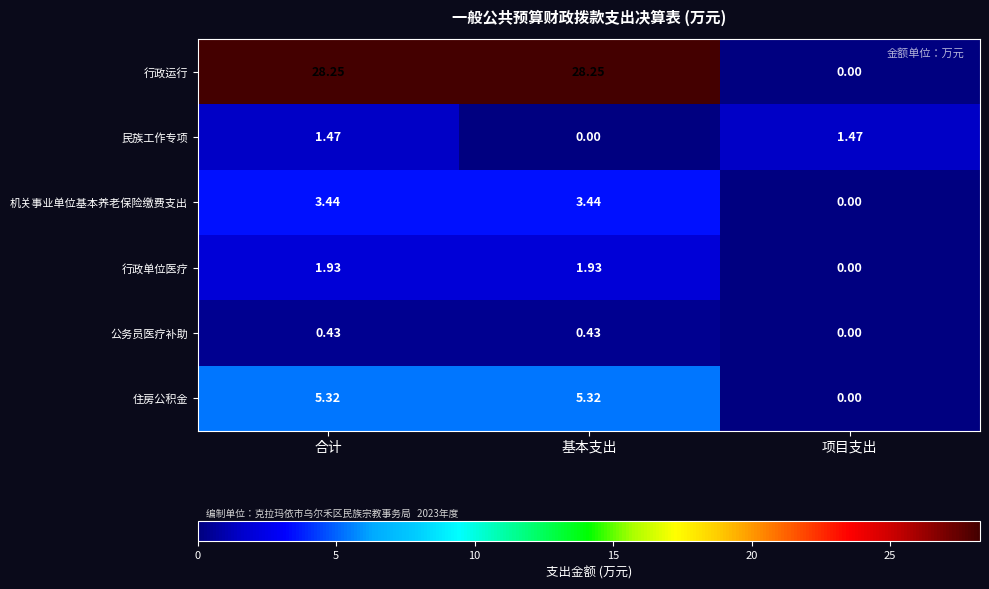

Rank the series by their maximum value, from highest to lowest.

行政运行, 住房公积金, 机关事业单位基本养老保险缴费支出, 行政单位医疗, 民族工作专项, 公务员医疗补助